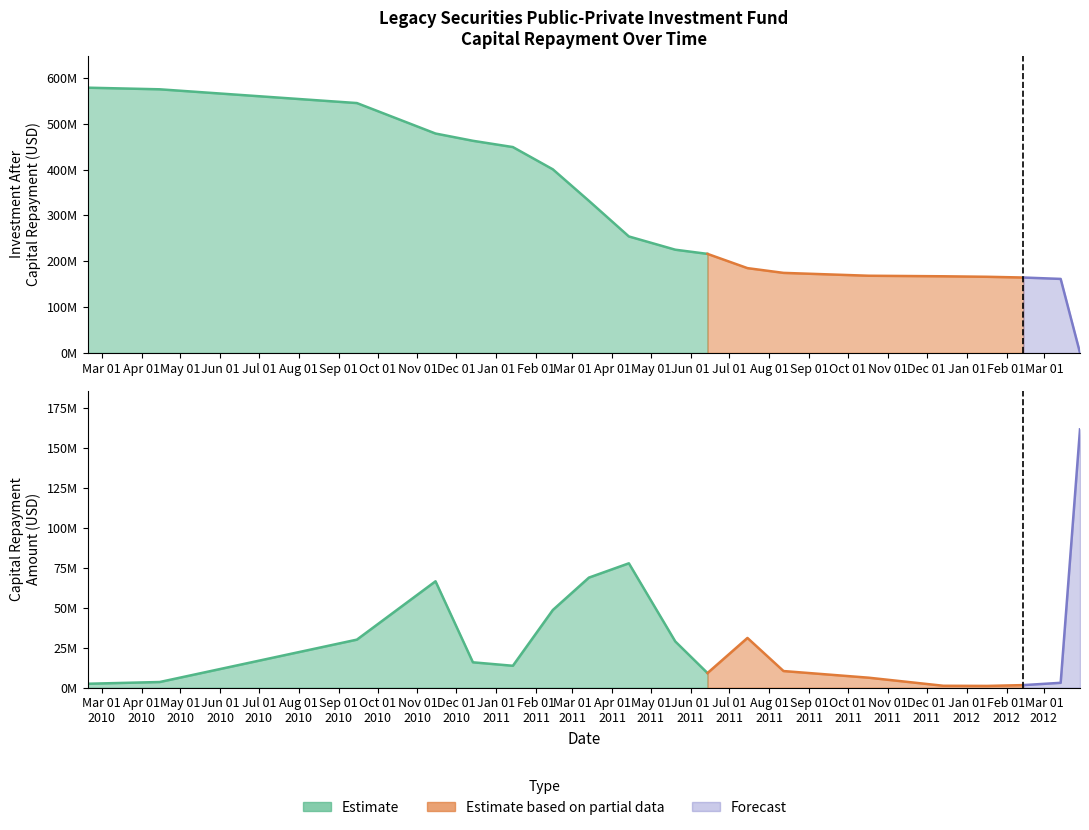

How many intersections are there between Capital Repayment Amount and Investment After Capital Repayment?

1